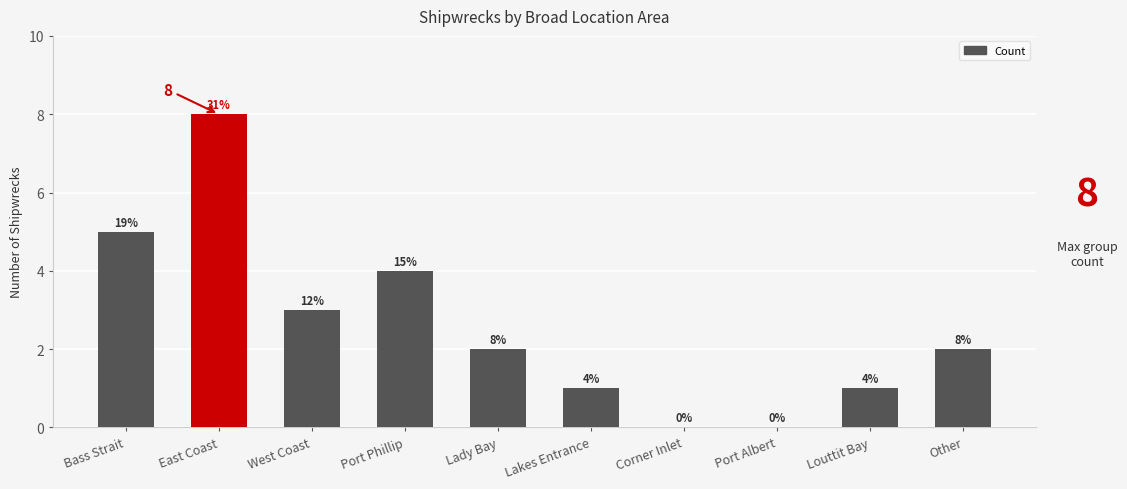

At which category does the chart reach its peak across all series?

East Coast